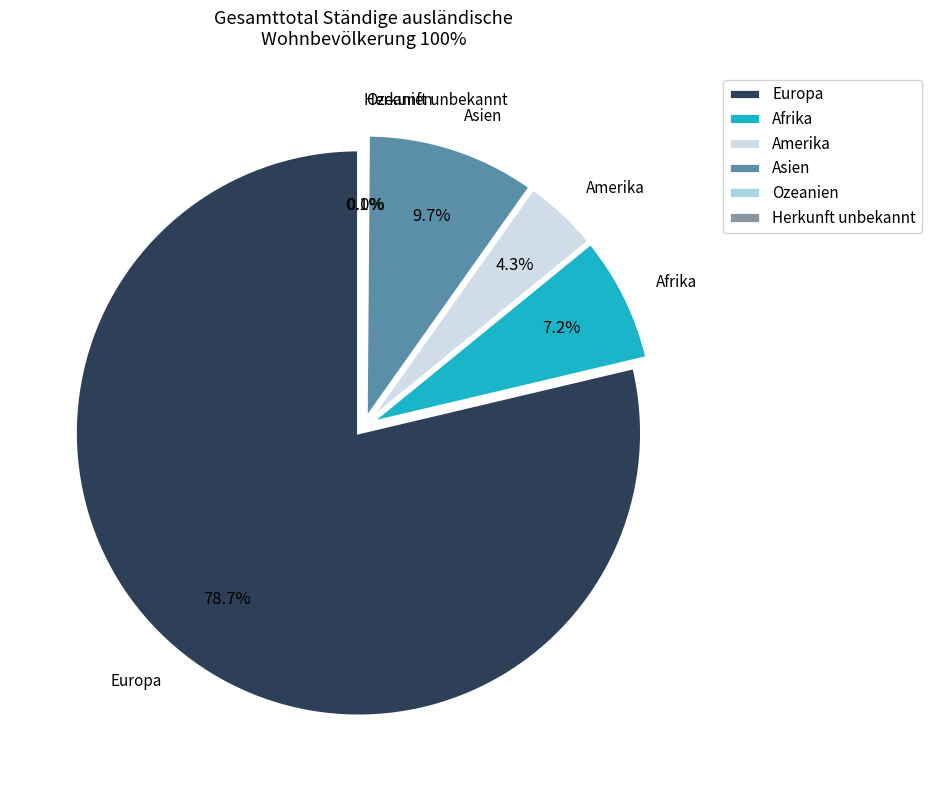

Does any single category account for the majority?

Yes